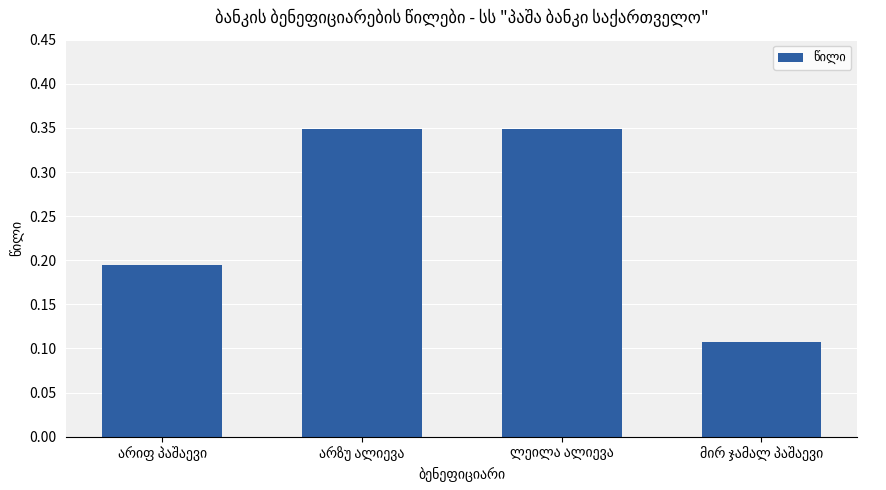

Count the values in the range 0 to 1.

4